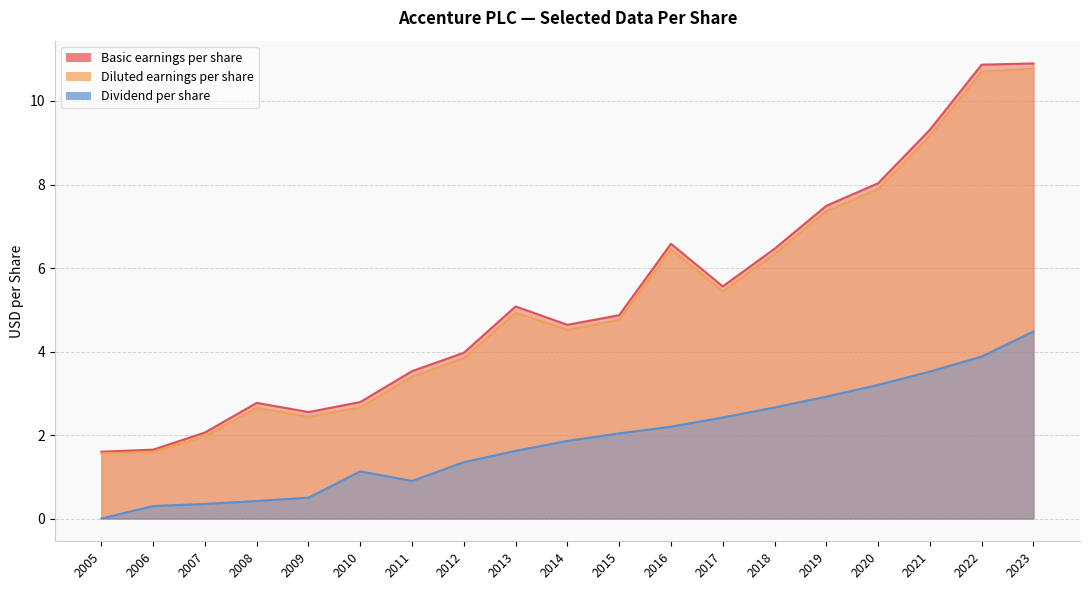

Rank the categories by Basic earnings per share value from lowest to highest.

2005, 2006, 2007, 2009, 2008, 2010, 2011, 2012, 2014, 2015, 2013, 2017, 2018, 2016, 2019, 2020, 2021, 2022, 2023